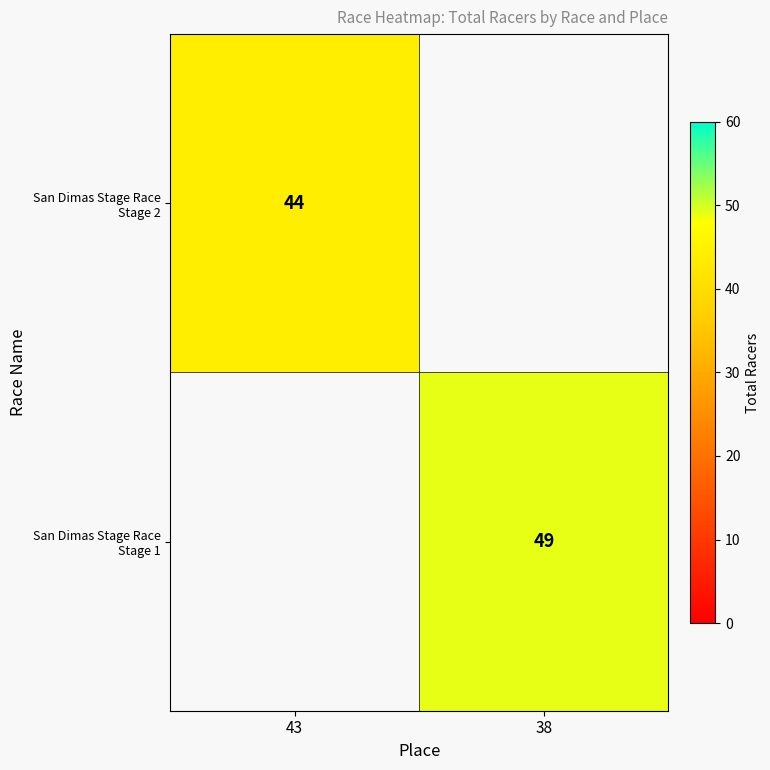

How many positive values does the San Dimas Stage Race Stage 2 series have?

1